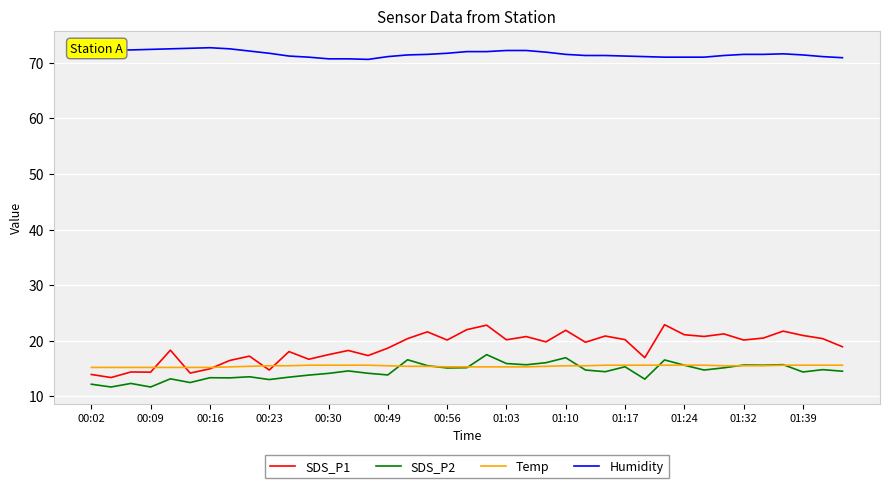

What is the maximum value for SDS_P1?

22.9